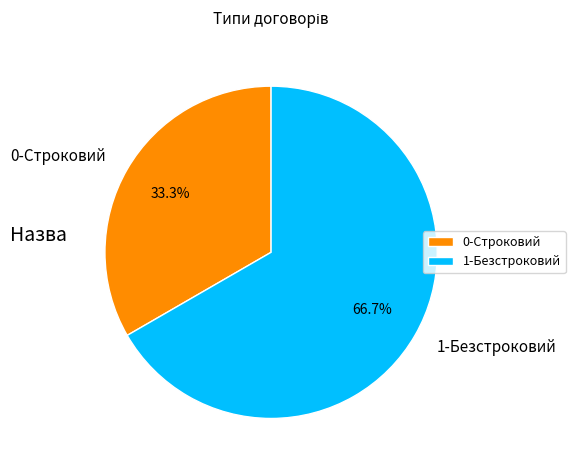

Does any single category account for the majority?

Yes